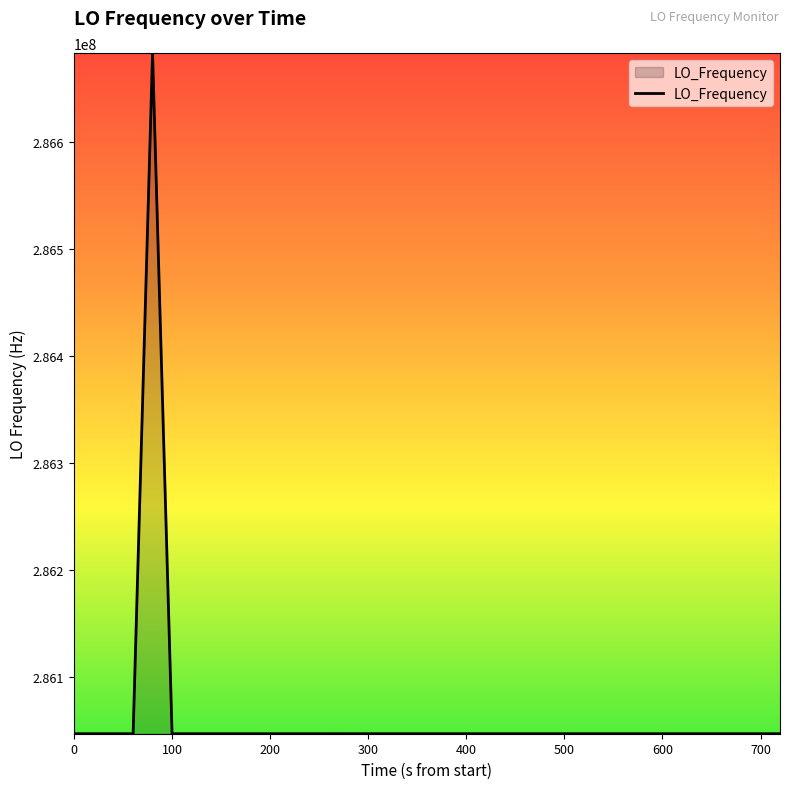

What is the smallest value displayed?

286046996.5